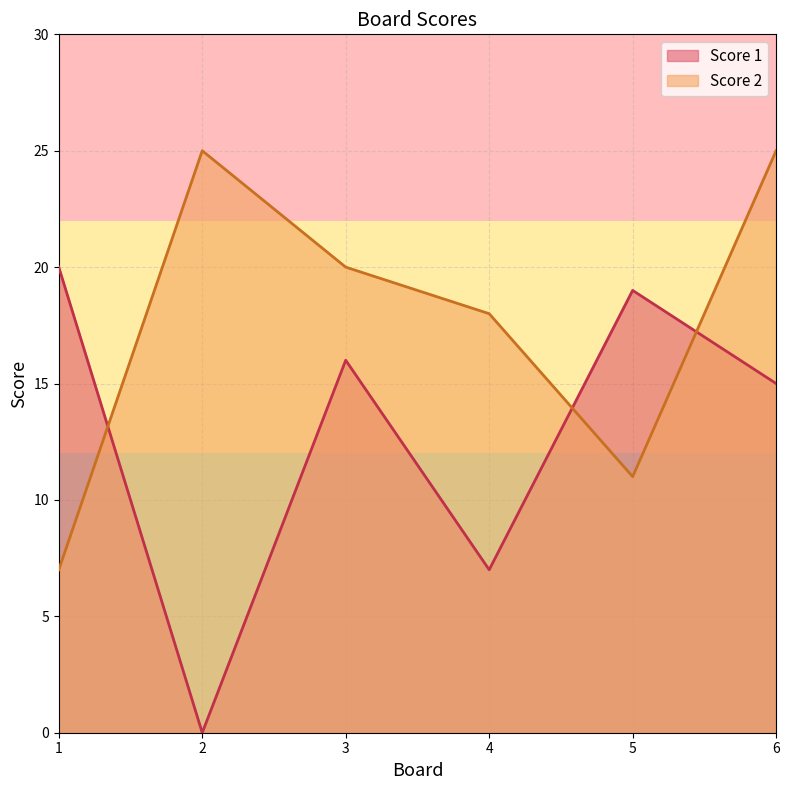

Does the chart display data point markers on the line(s)?

No